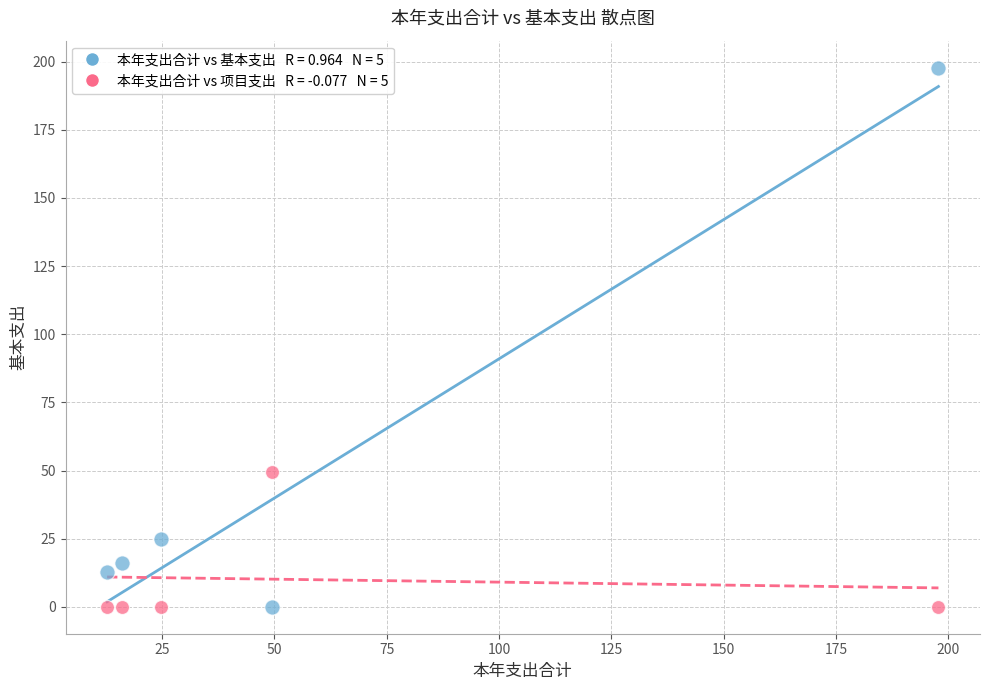

Across all series, what Y value is closest to 98?

49.5